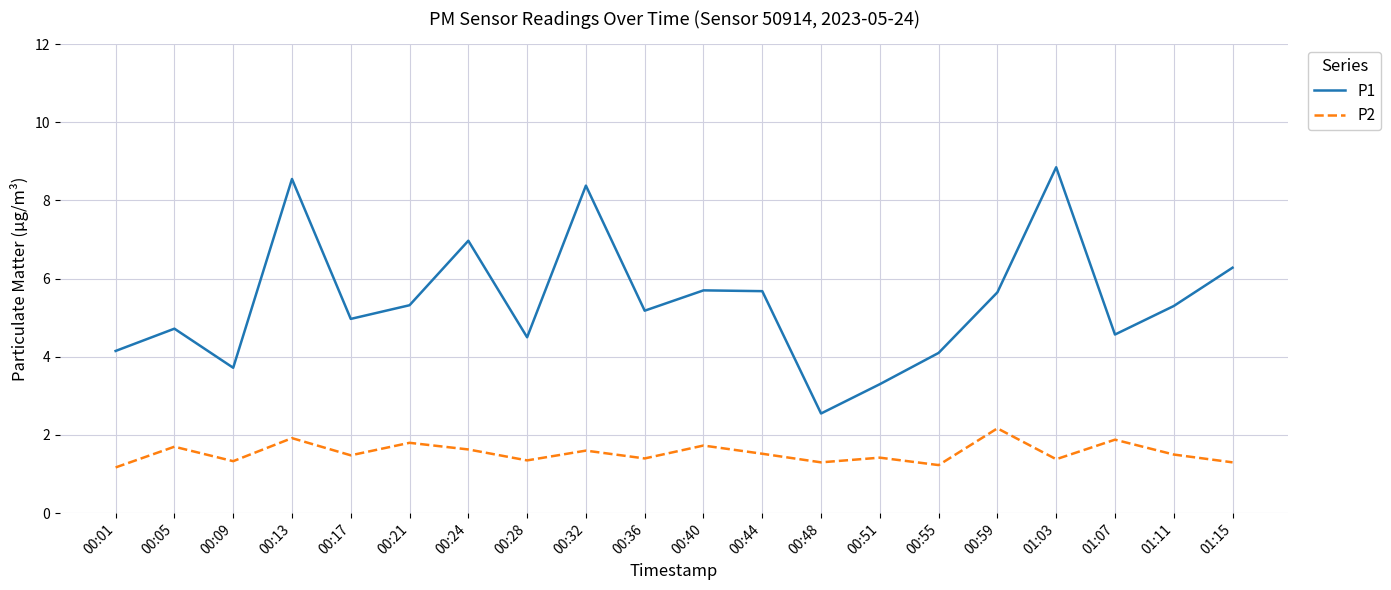

What position from the right is 00:40?

10